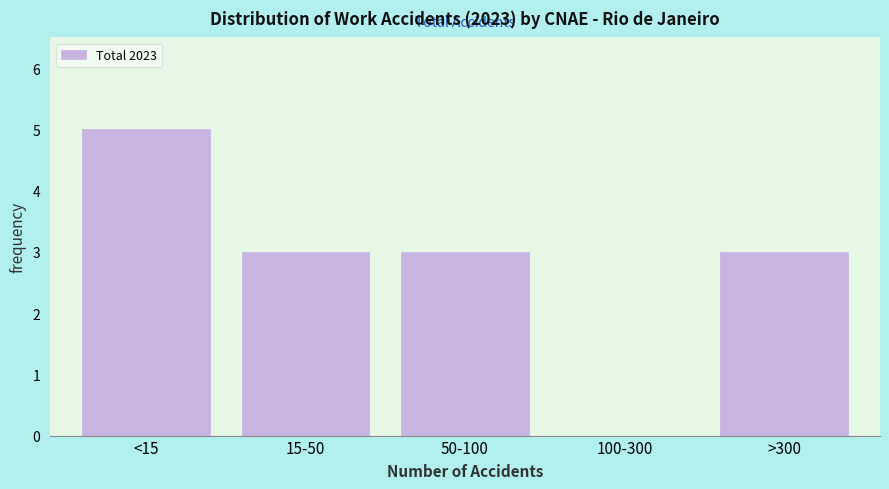

Reading right to left, extract all data points from this chart.

>300=3	100-300=0	50-100=3	15-50=3	<15=5